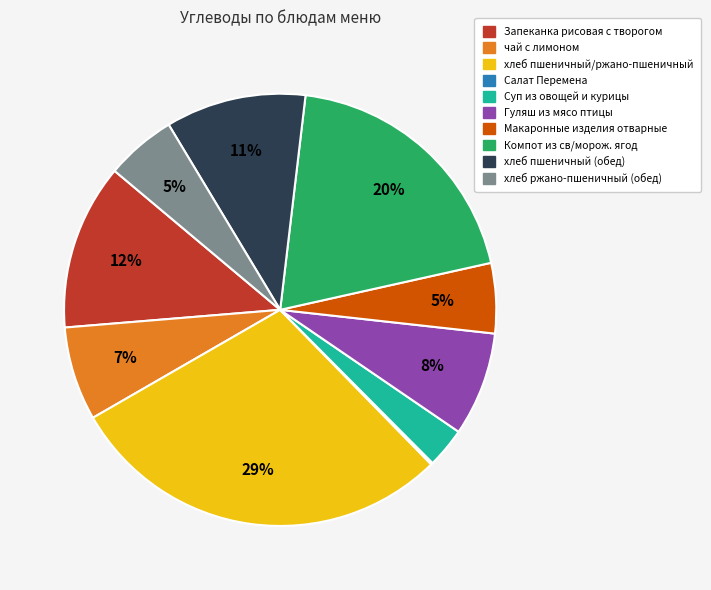

To the nearest percent, what is the difference between the largest and smallest slice percentages?

29%